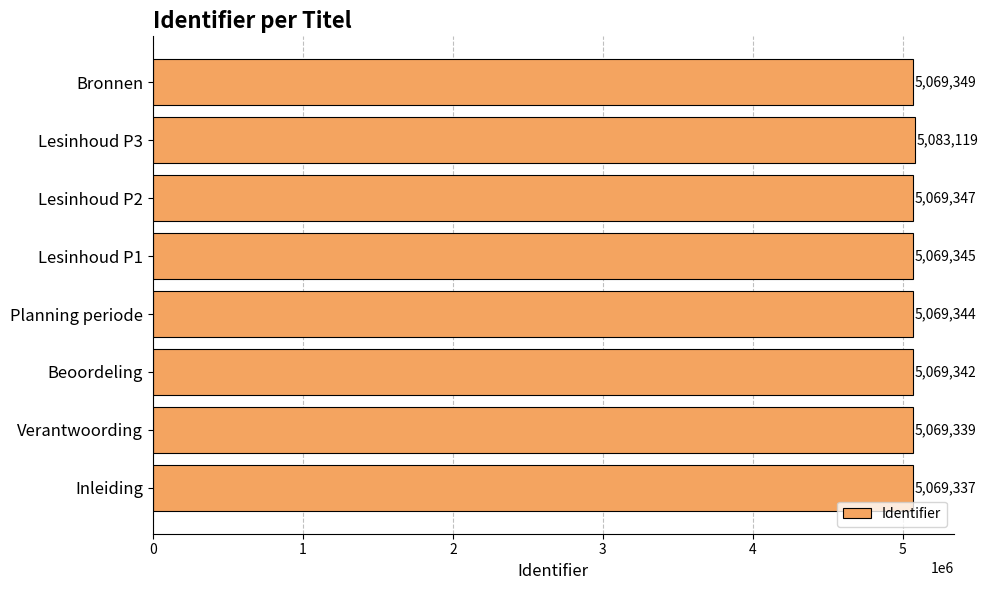

What is the sum of all values?

40568522